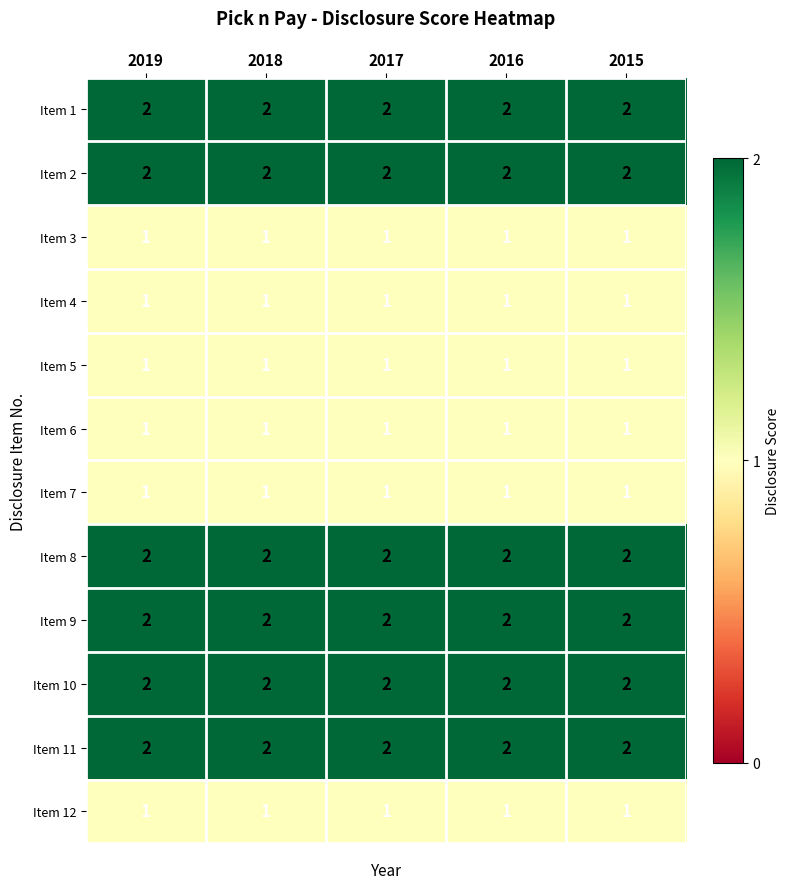

At how many categories does at least one series exceed 1?

5